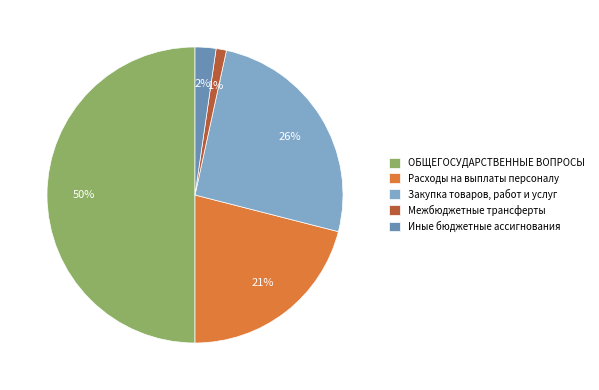

Does Закупка товаров, работ и услуг represent more than half of the total?

No